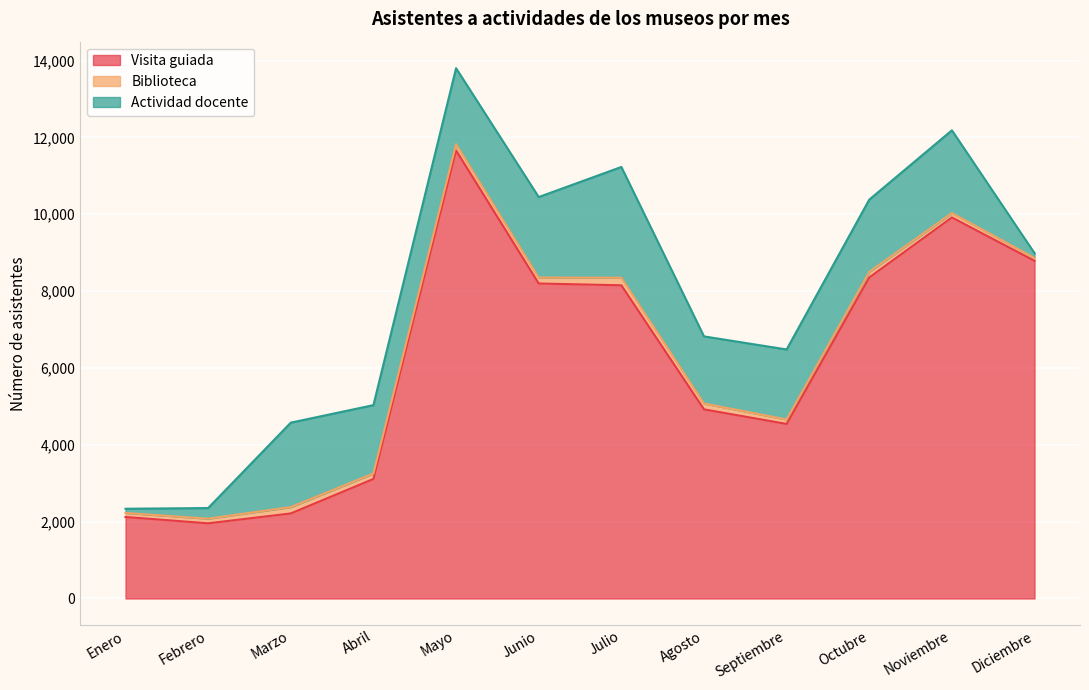

What is the sum of all Biblioteca values?

1647